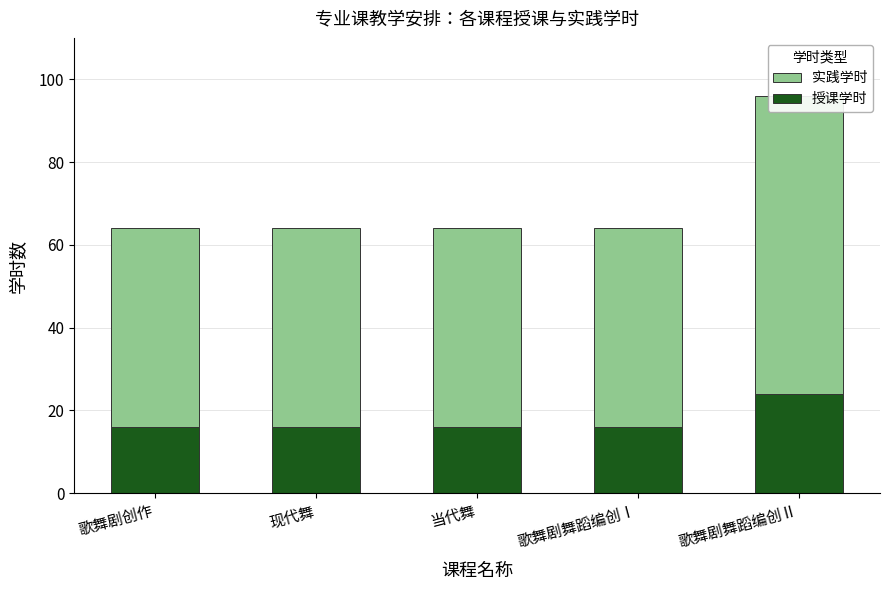

What is the difference between the 实践学时 values at 歌舞剧舞蹈编创Ⅱ and 歌舞剧舞蹈编创Ⅰ?

24